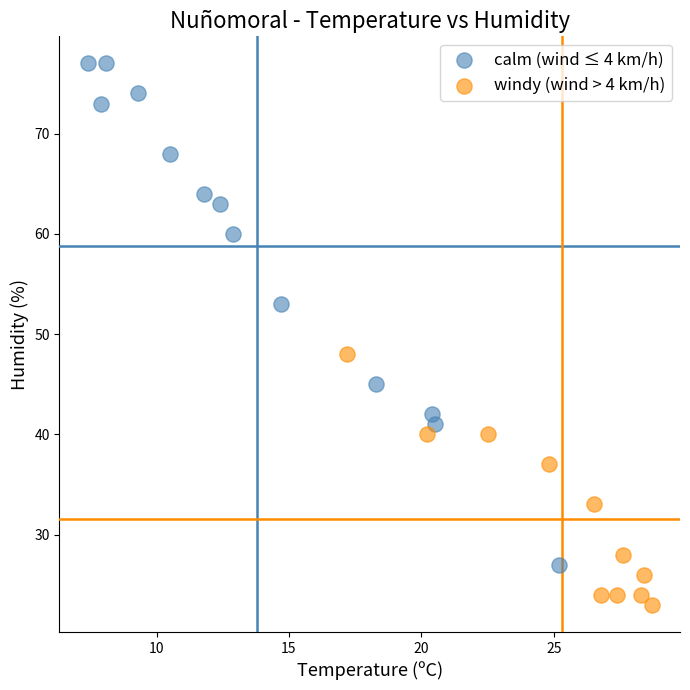

What are all the series names shown in the legend?

calm (wind ≤ 4 km/h), windy (wind > 4 km/h)